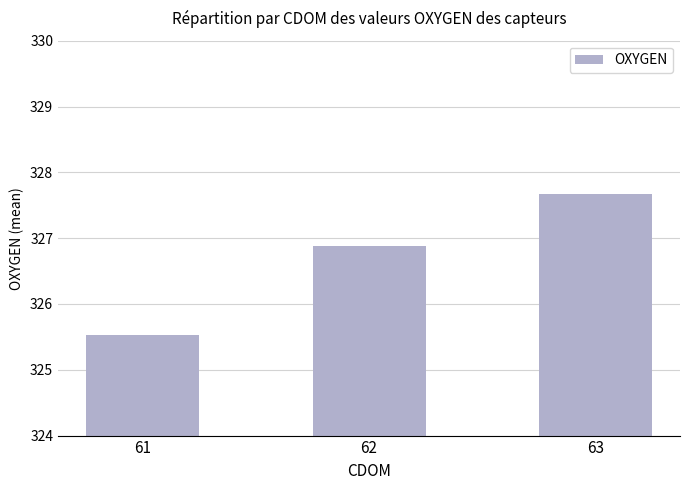

What is the change in value from 61 to 63?

+2.1